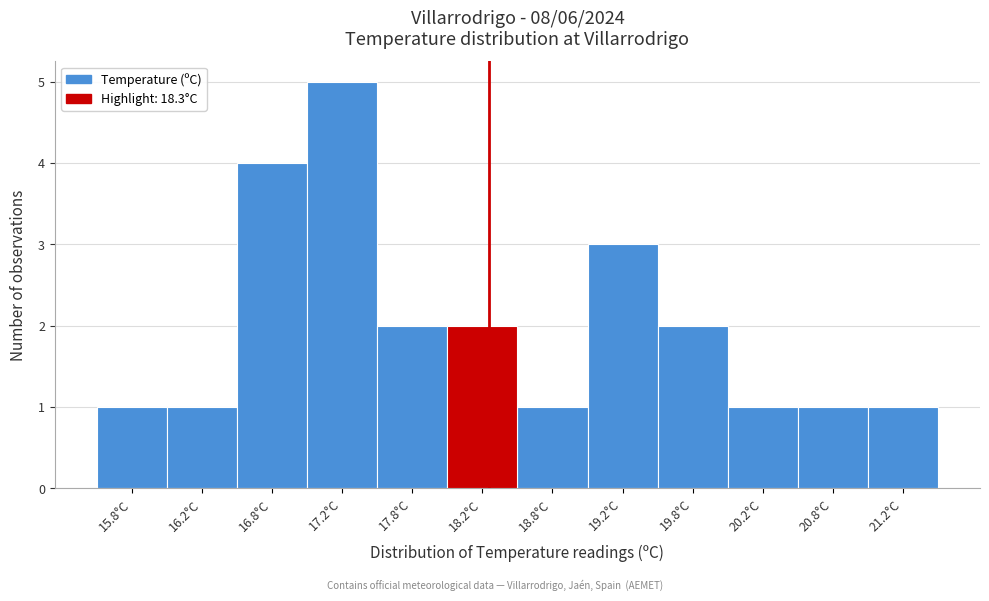

Which range on the x-axis has the tallest bar?

17.0 to 17.5